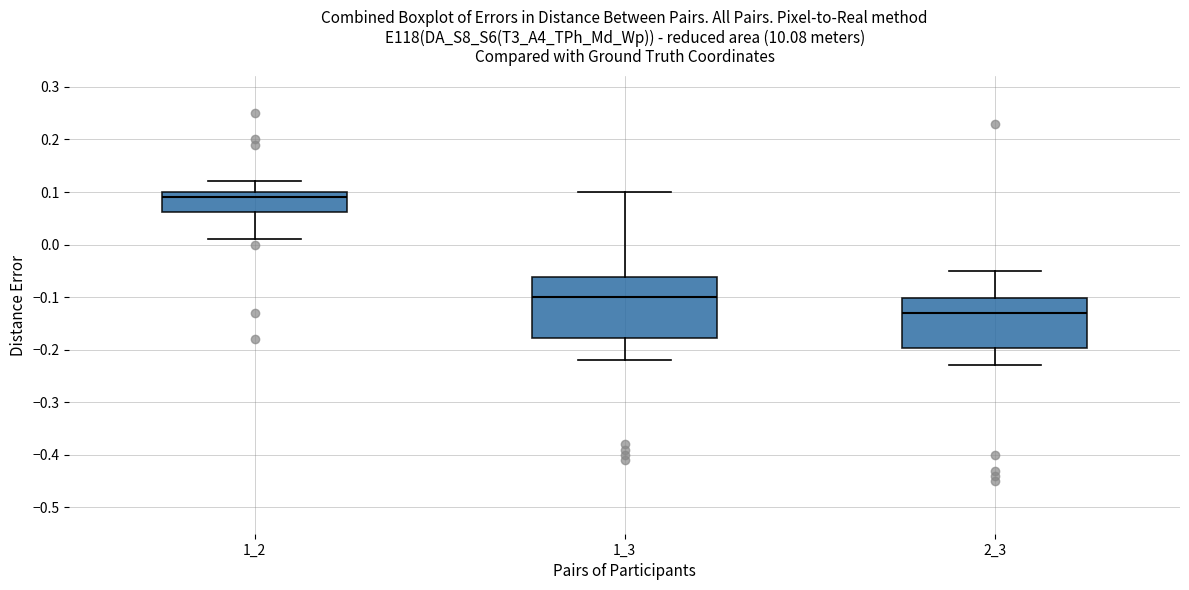

Reading left to right, transcribe this box plot: for each box, give where its median line is, the range the box spans, and where its two whiskers end, as read against the y-axis. The values are not printed on the chart, so give them approximately, as read against the axis.

1_2: median 0.09, box 0.06 to 0.10, whiskers 0.01 to 0.12
1_3: median -0.10, box -0.18 to -0.06, whiskers -0.22 to 0.10
2_3: median -0.13, box -0.20 to -0.10, whiskers -0.23 to -0.05